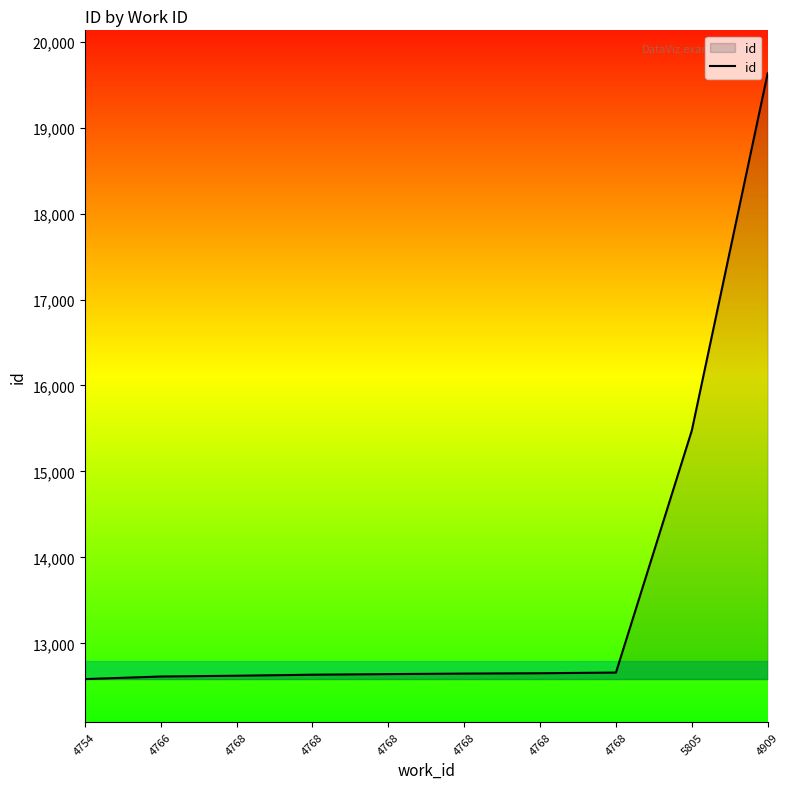

Reading left to right, list all the values displayed in this chart.

12584	12614	12623	12635	12642	12648	12652	12660	15476	19632